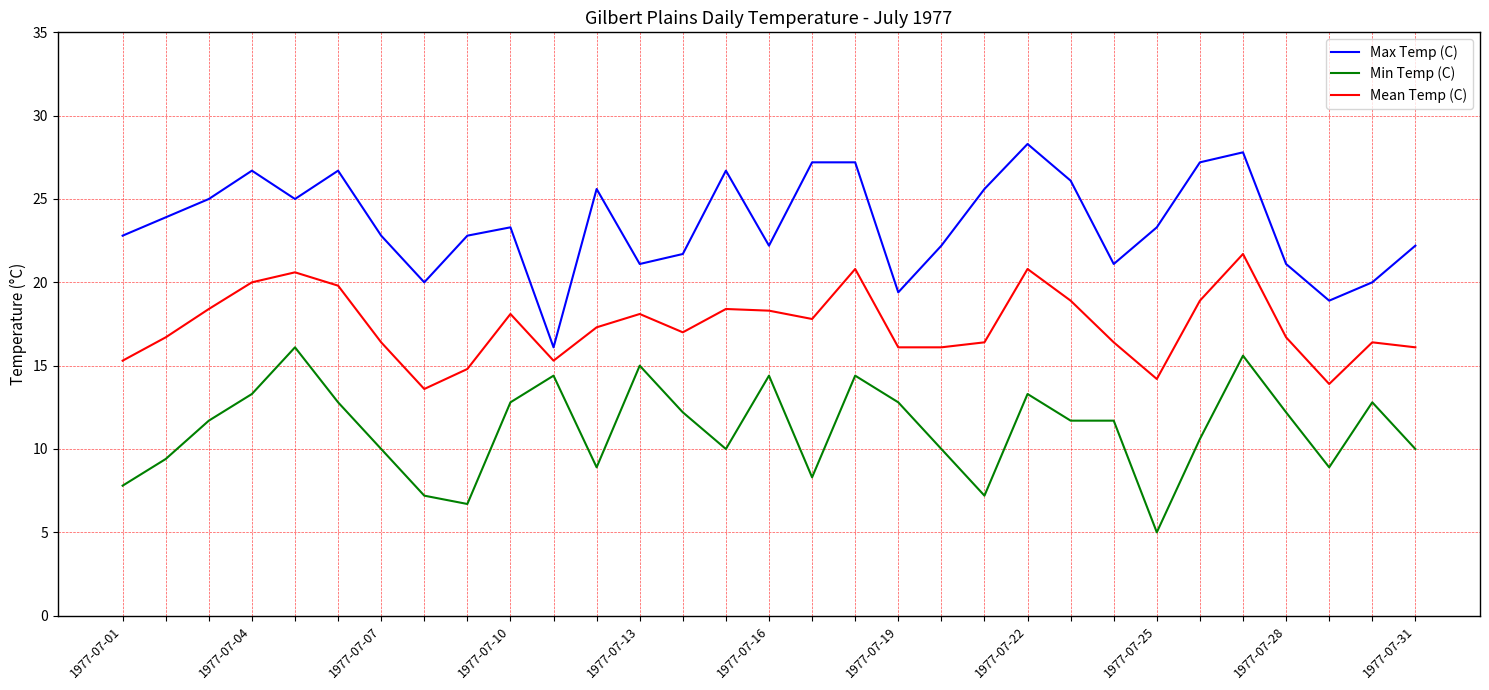

Does the chart have visible grid lines?

Yes